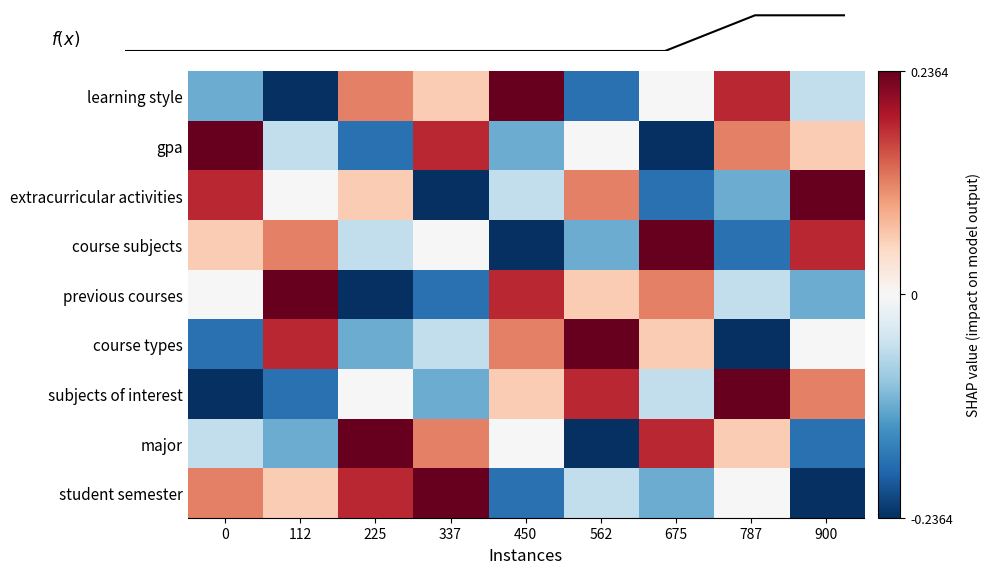

The course types series shows 0.4 at 675. True or false?

False